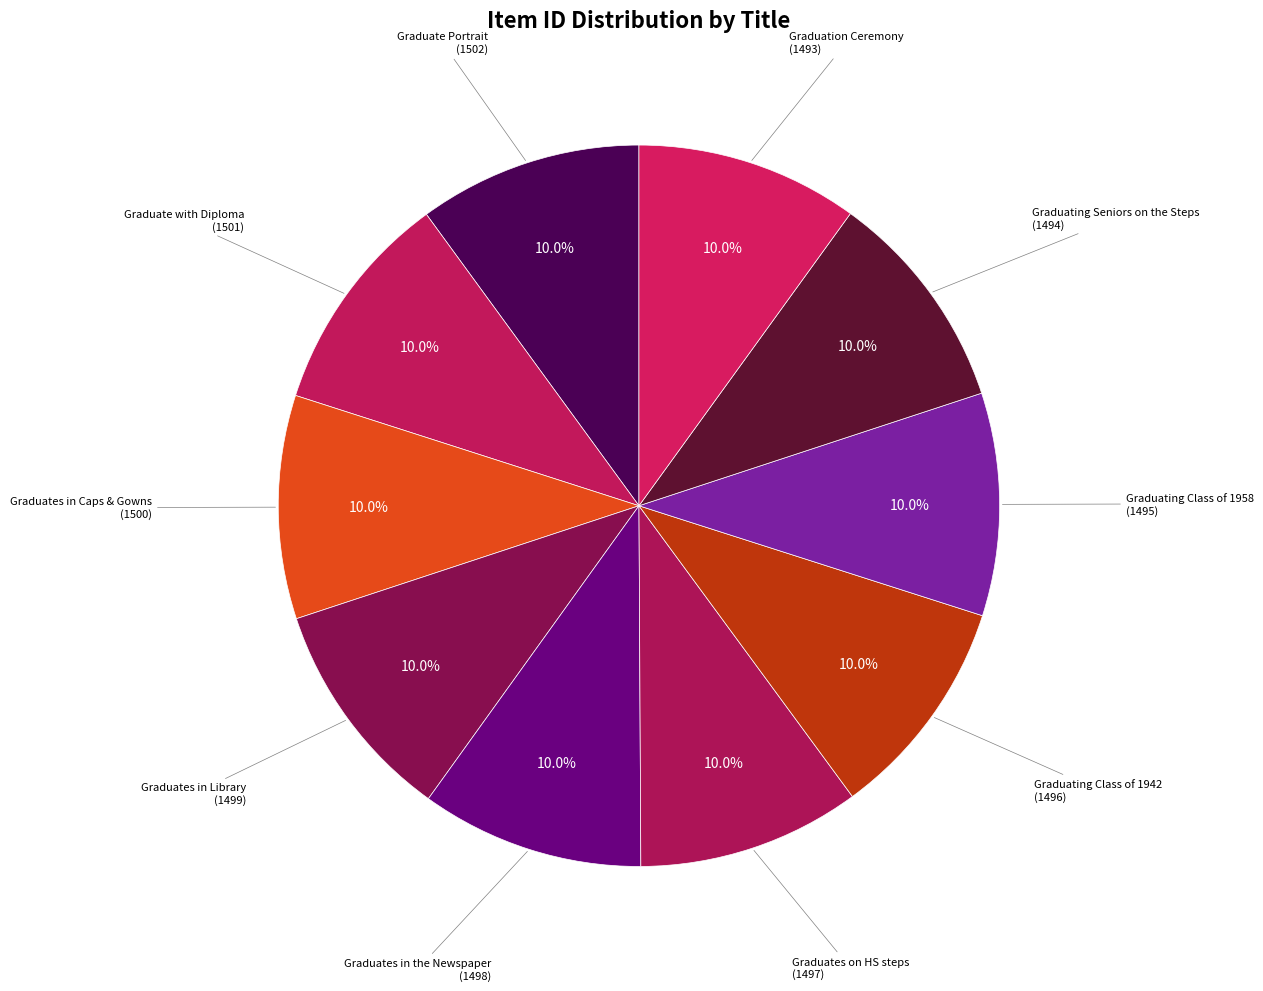

Approximately how many times larger is the value at Graduating Class of 1942 compared to Graduates on HS steps?

1.0